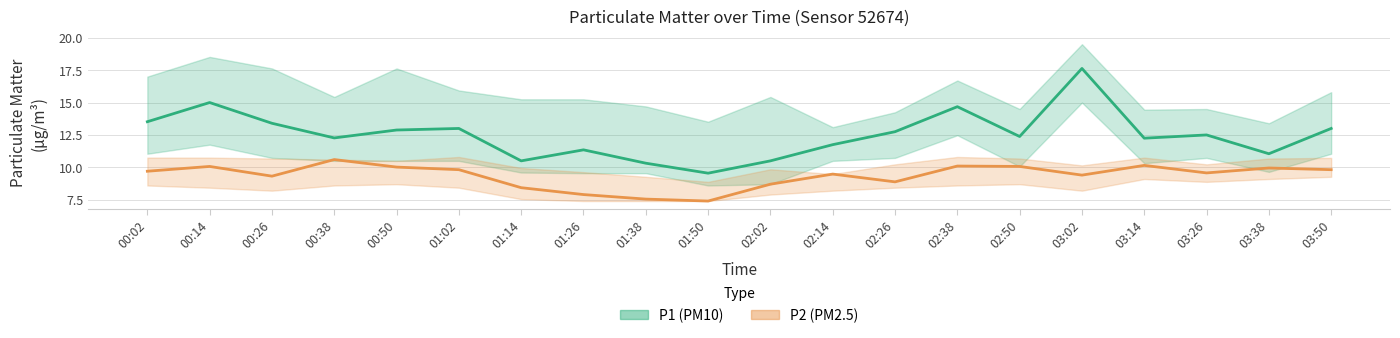

What is the value of the P1 (PM10) point at the 11th from the left?

10.5